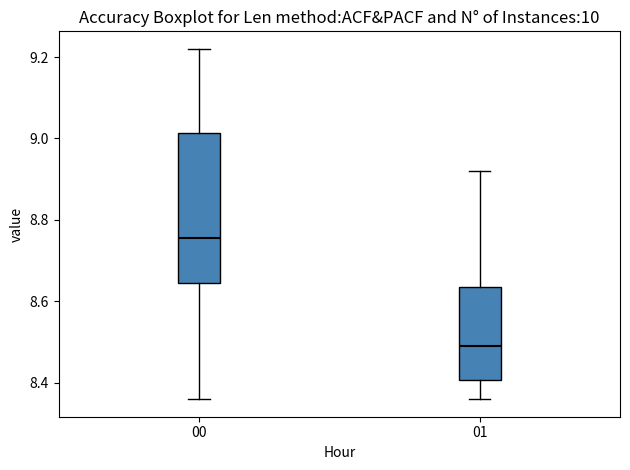

Which box's median line is the highest?

00